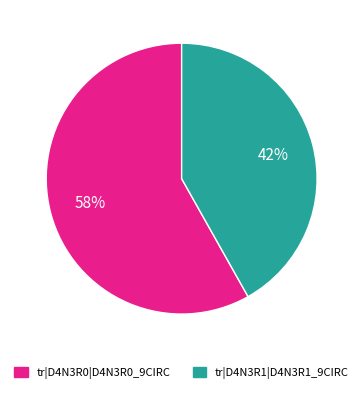

Which has a higher value, tr|D4N3R0|D4N3R0_9CIRC or tr|D4N3R1|D4N3R1_9CIRC?

tr|D4N3R0|D4N3R0_9CIRC